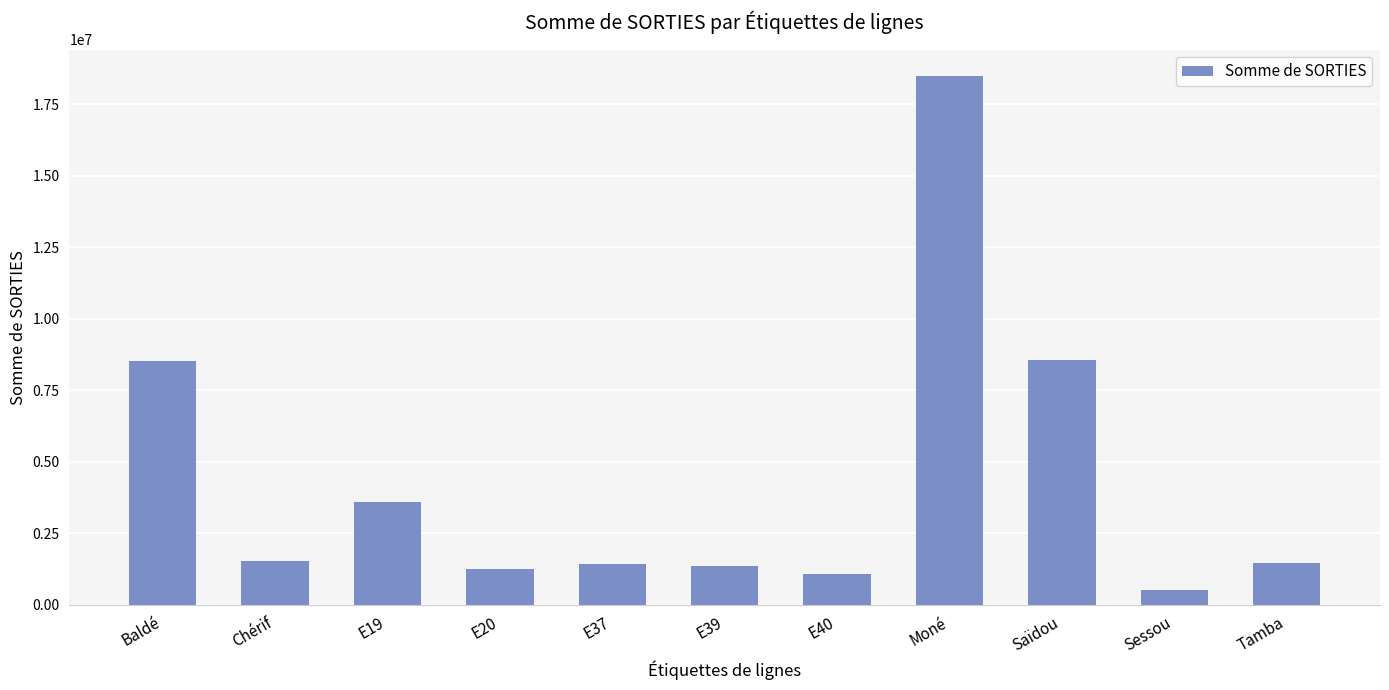

What position from the right is Chérif?

10